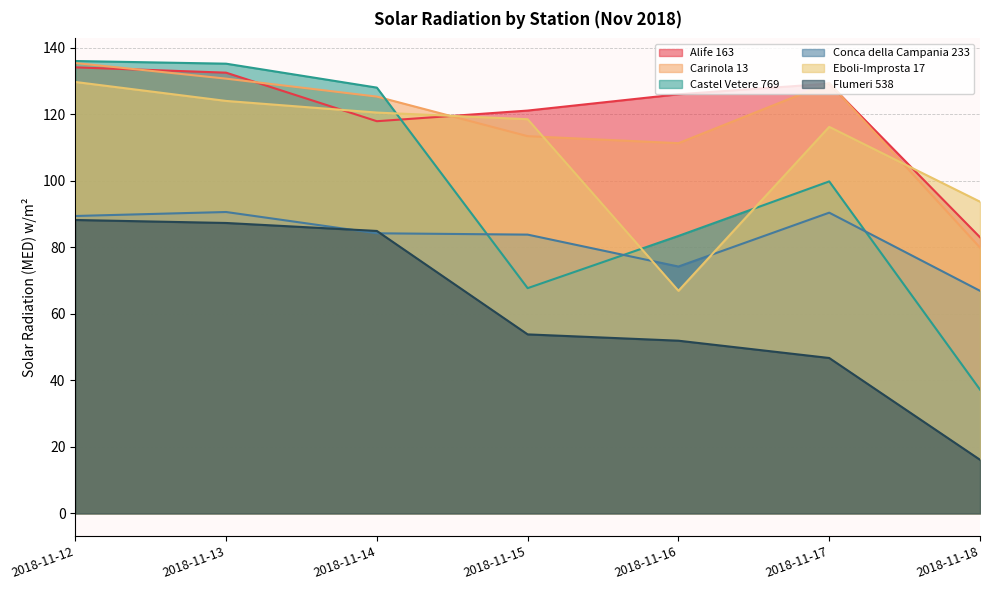

At which label does Conca della Campania 233 reach its peak?

2018-11-13